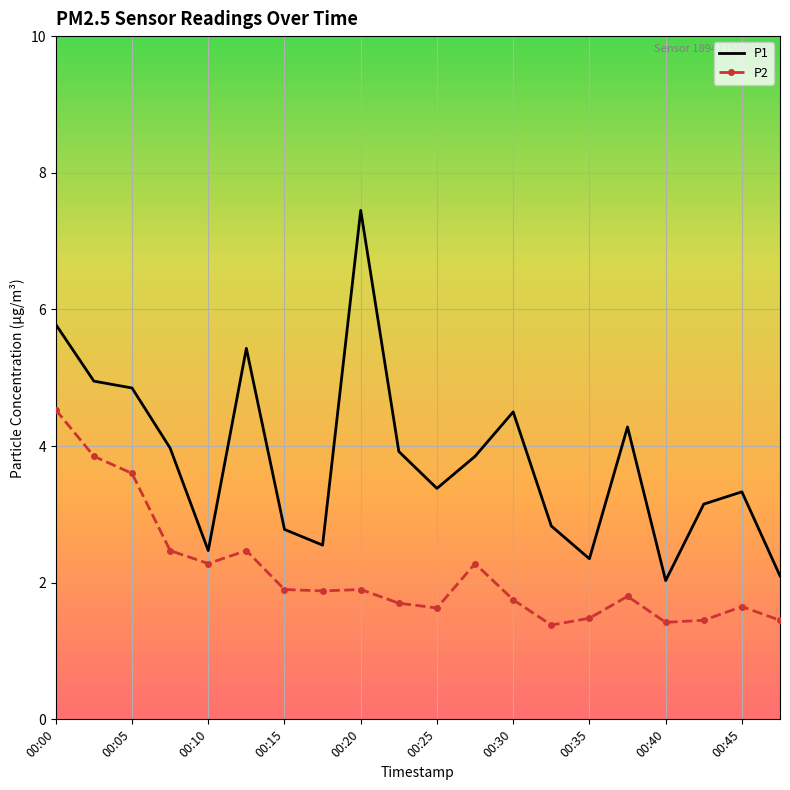

What is the minimum value for P2?

1.4